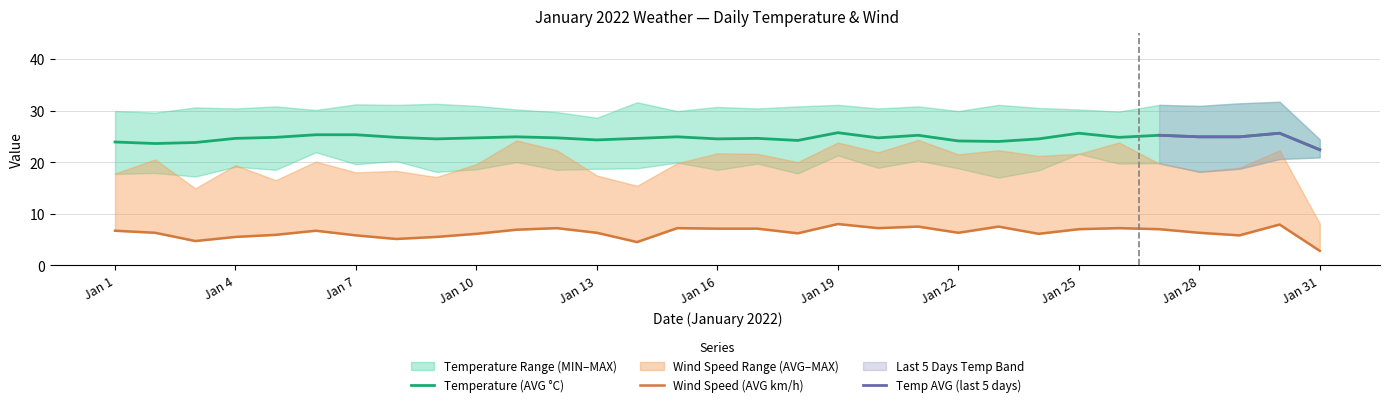

How many interior local valleys does the Temperature (AVG °C) series have?

8